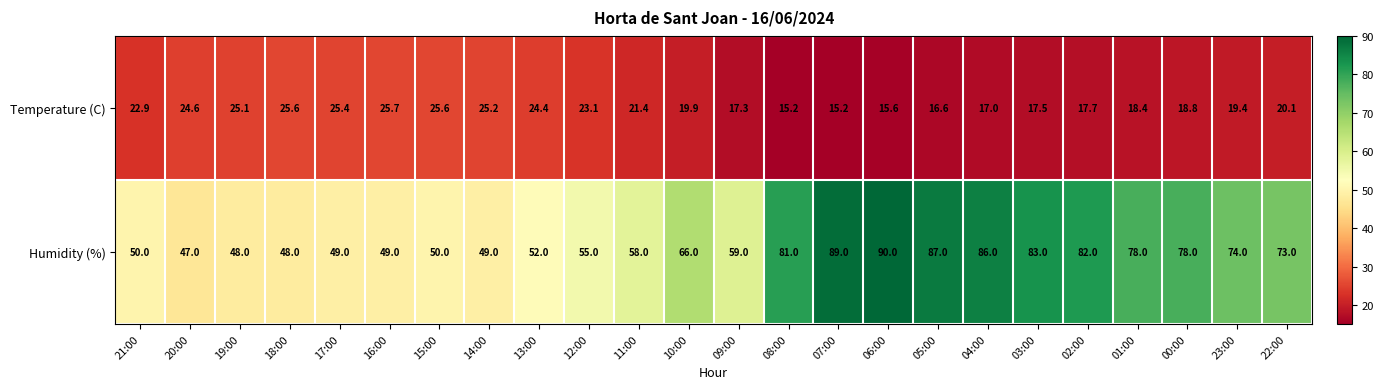

Rank the series by their maximum value, from highest to lowest.

Humidity (%), Temperature (C)